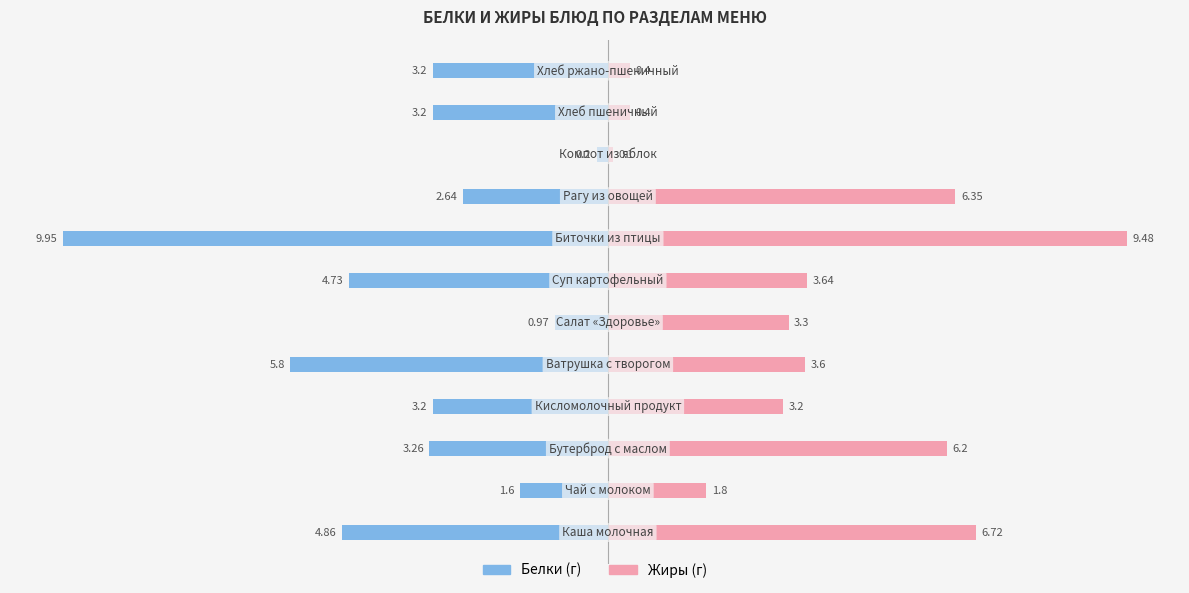

What are all the series names shown in the legend?

Белки, Жиры